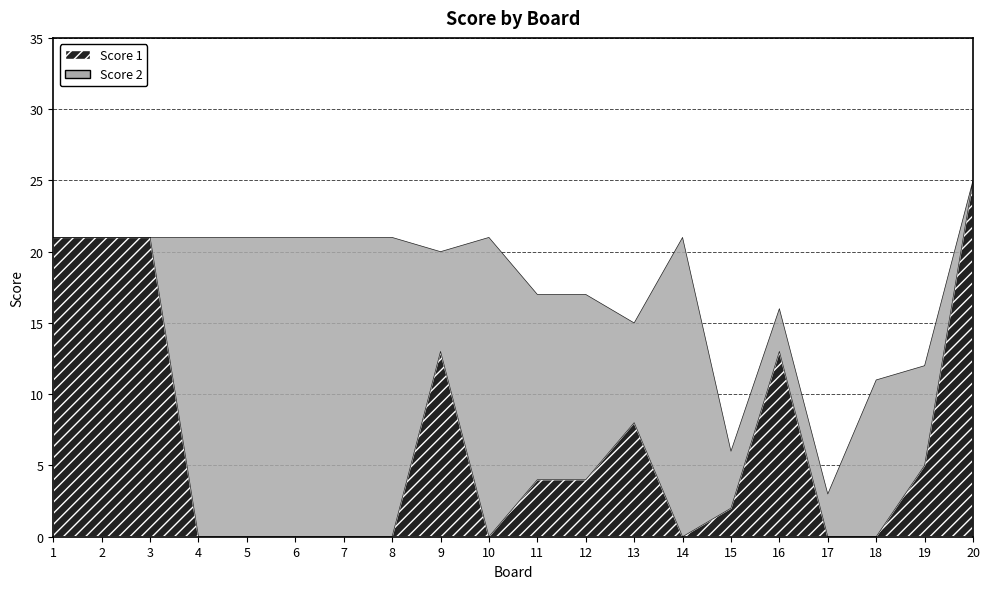

True or false: Score 1 and Score 2 cross at least once.

True